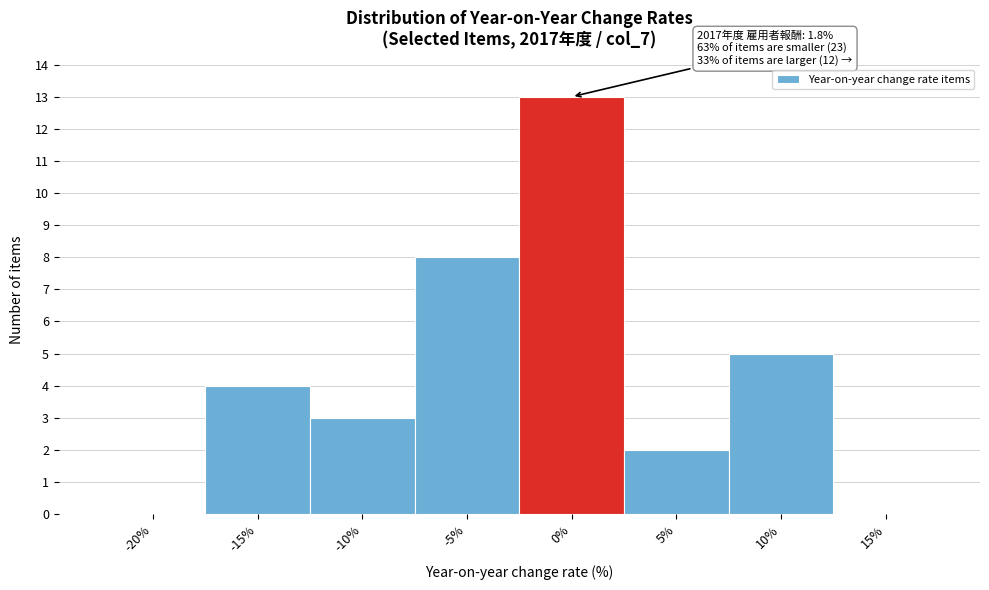

Reading right to left, extract all data points from this chart.

15%=0	10%=5	5%=2	0%=13	-5%=8	-10%=3	-15%=4	-20%=0